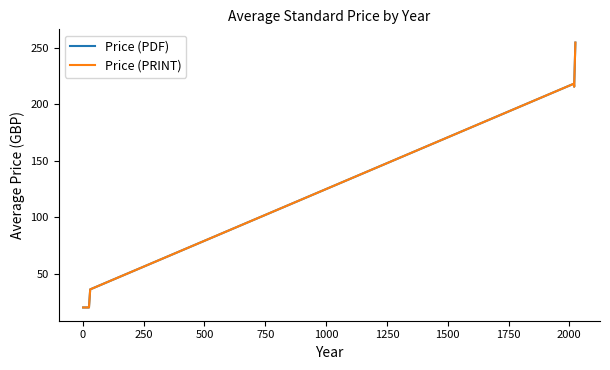

Does the chart display data point markers on the line(s)?

No